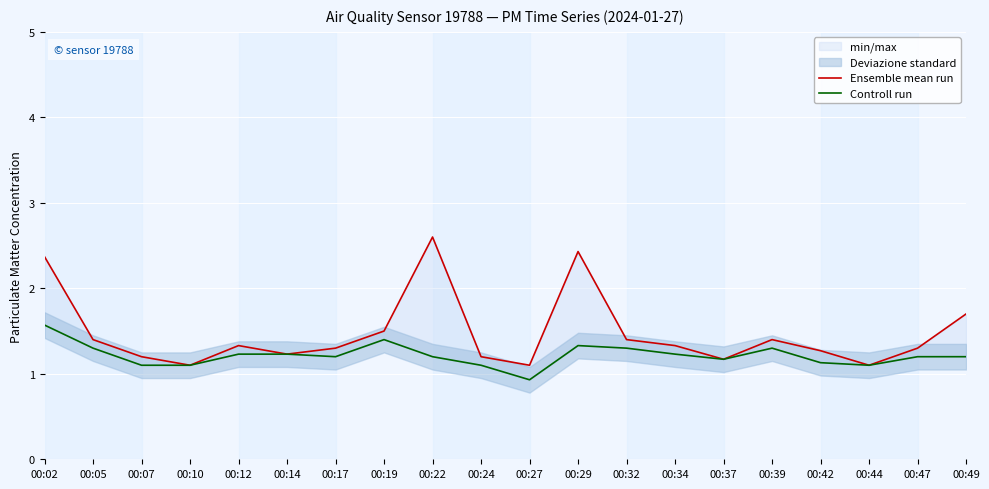

What is the value of the Ensemble mean run point at the 4th from the left?

1.1